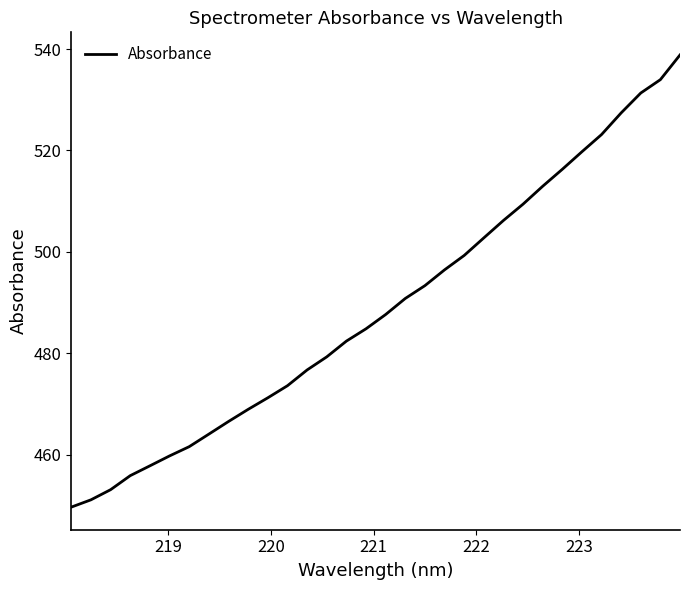

What is the average value?

489.0